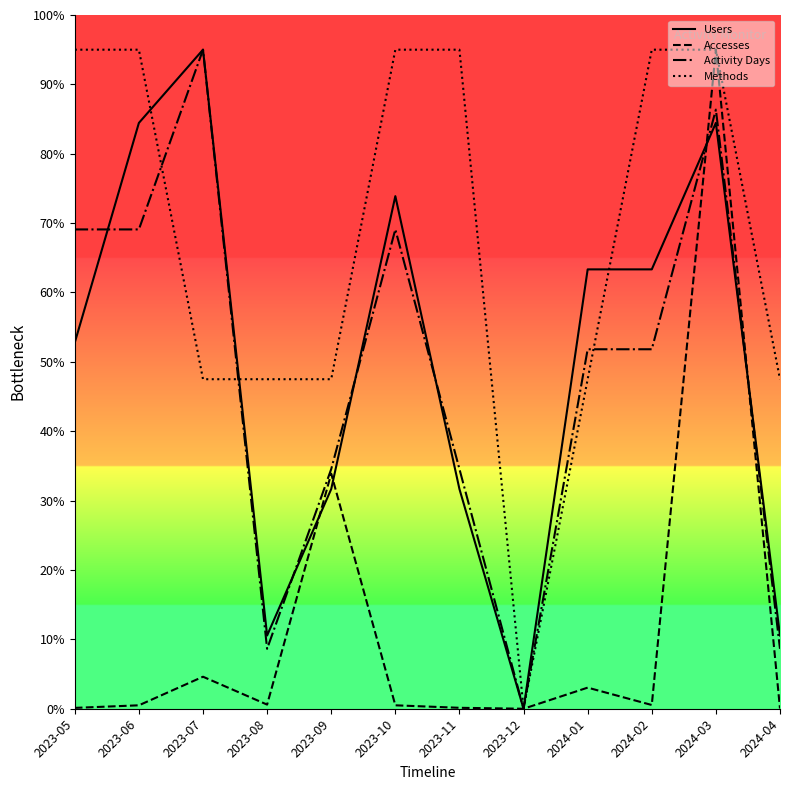

Which series changed the most between 2023-07 and 2023-10?

Methods